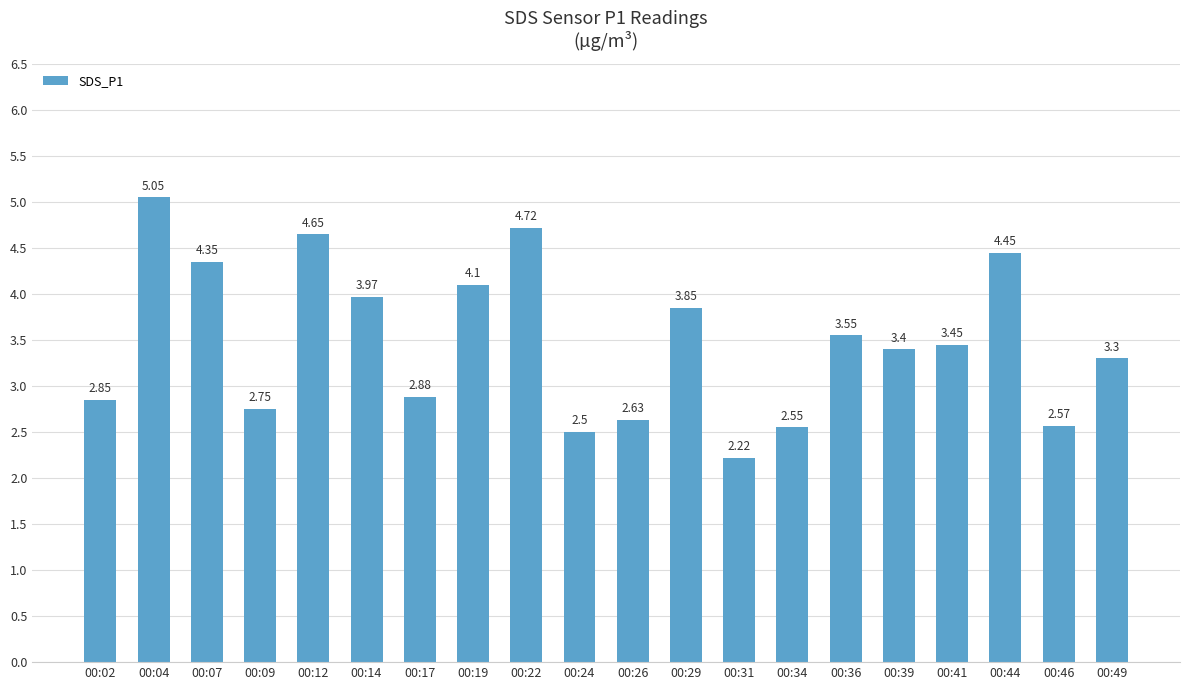

The value at 00:46 is 4.4. True or false?

False